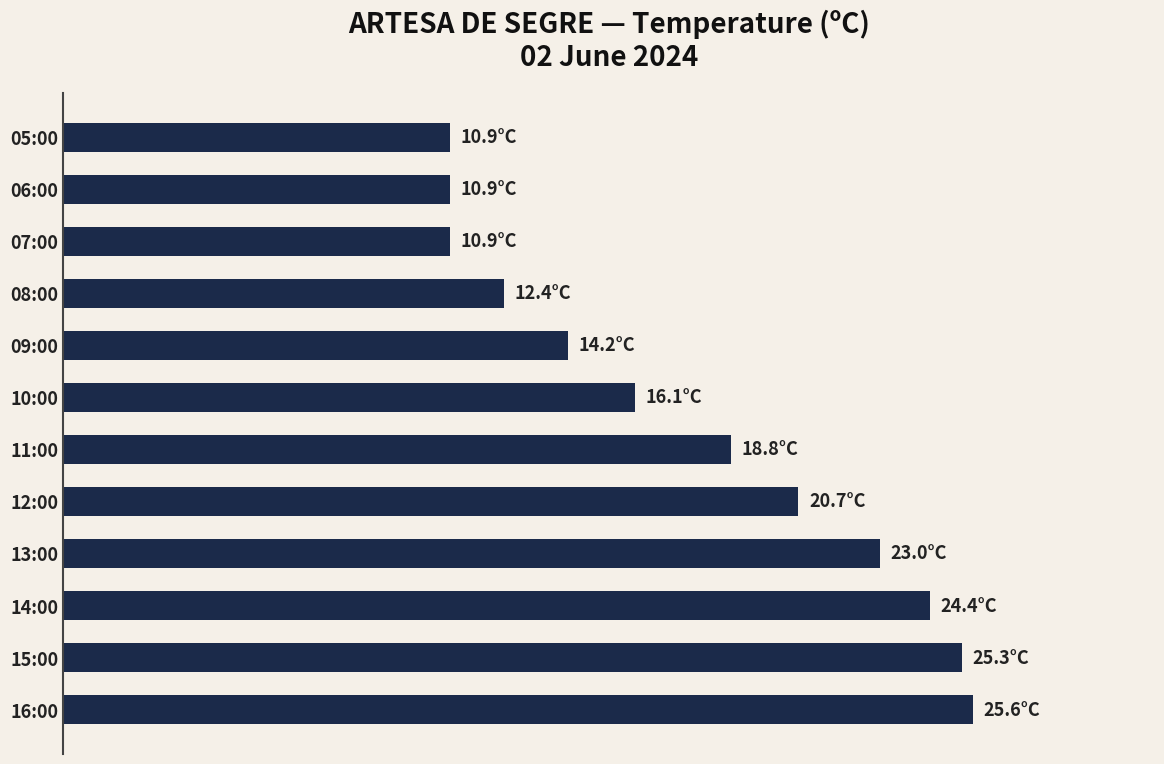

Are the bars horizontal?

Yes